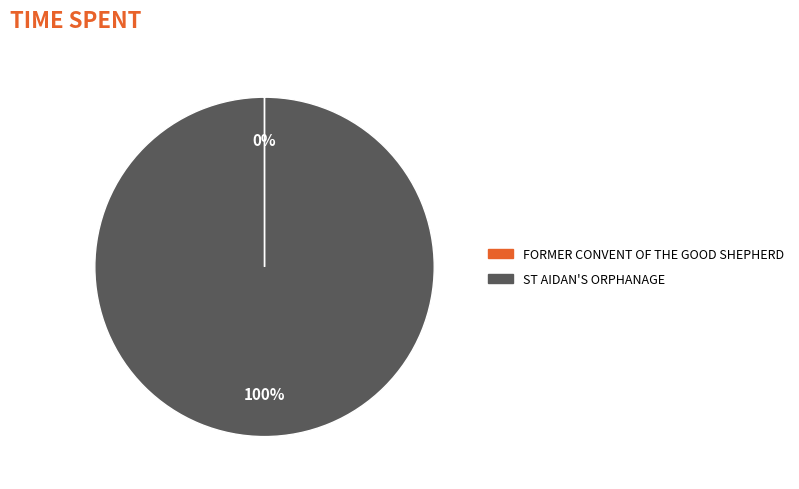

What percentage is the ST AIDAN'S ORPHANAGE slice, to the nearest percent?

100%